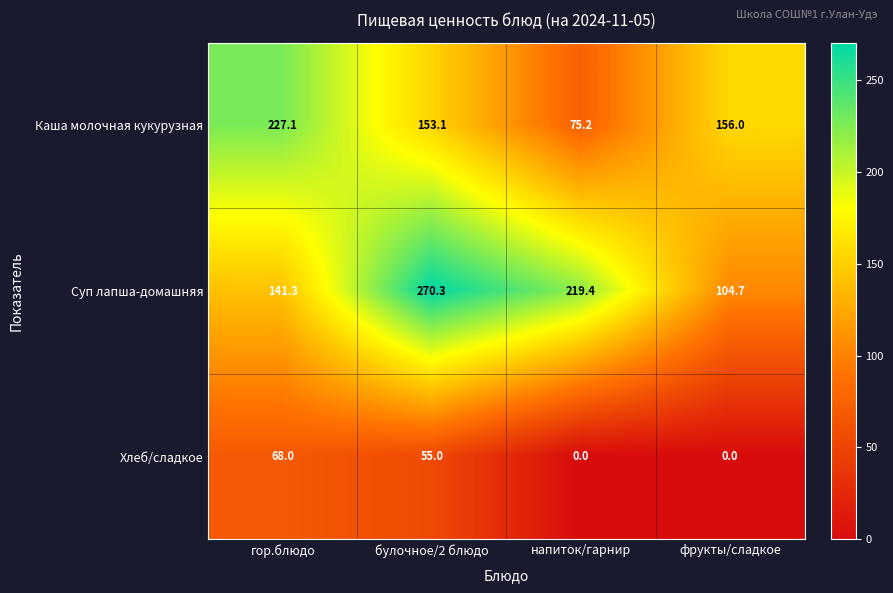

At булочное/2 блюдо, list the series in order from largest to smallest.

Суп лапша-домашняя, Каша молочная кукурузная, Хлеб/сладкое